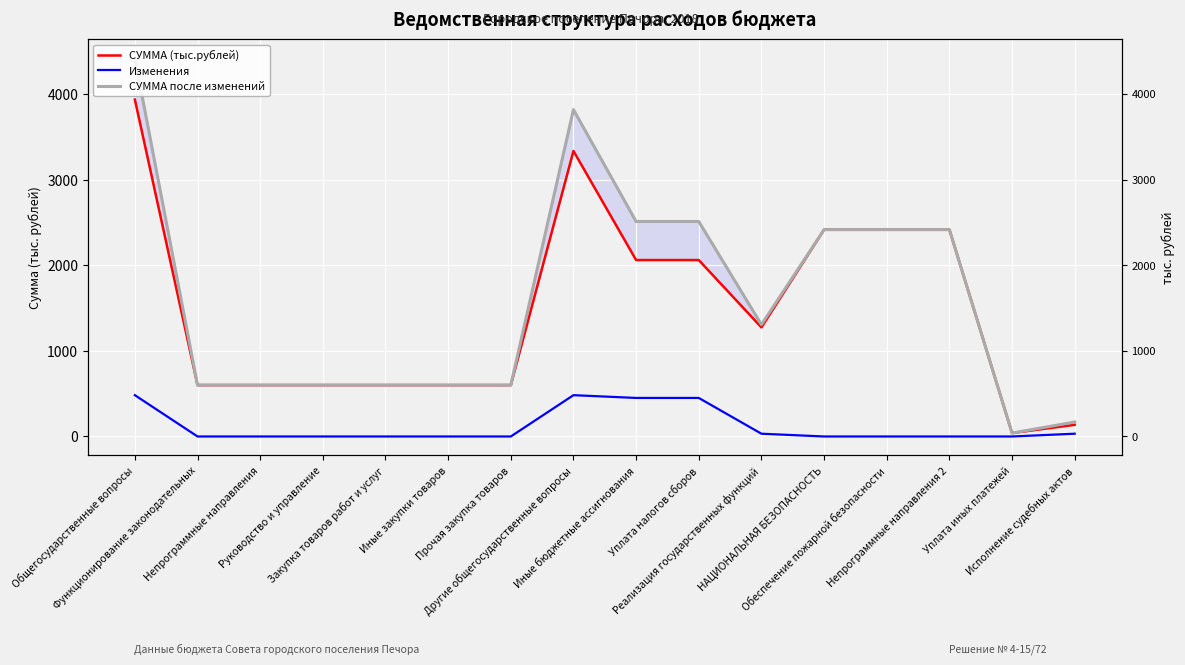

At which label is СУММА после изменений closest to 2228?

НАЦИОНАЛЬНАЯ БЕЗОПАСНОСТЬ